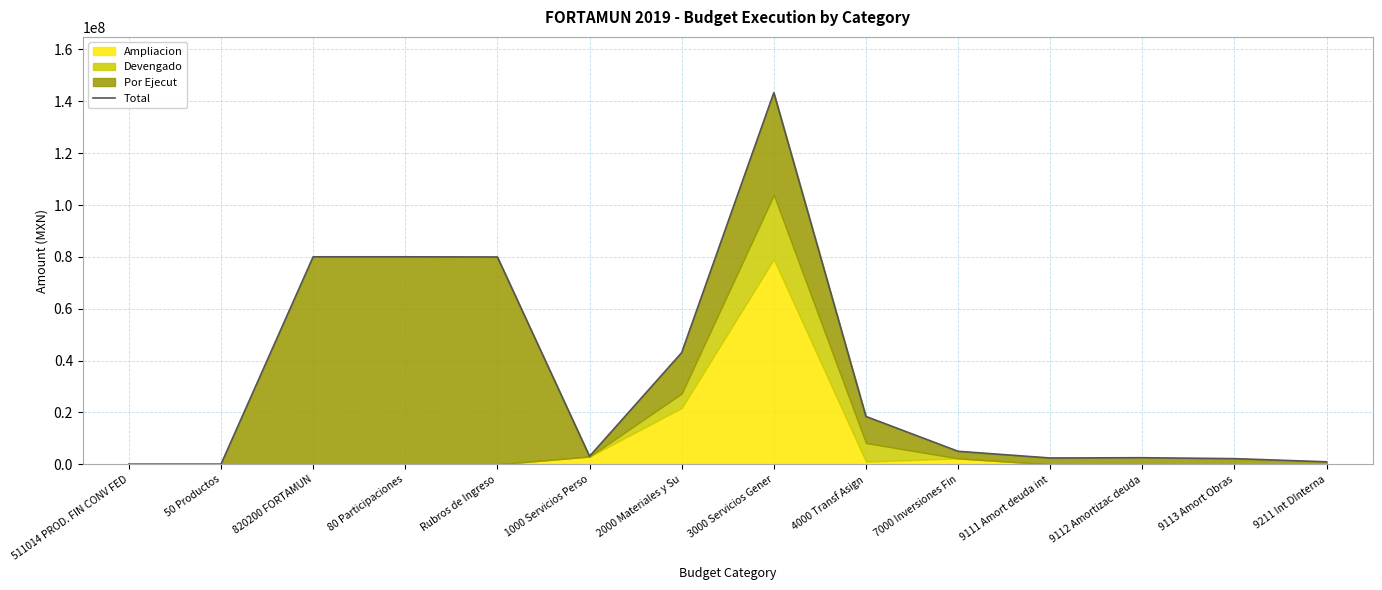

How many categories are shown in the chart?

14